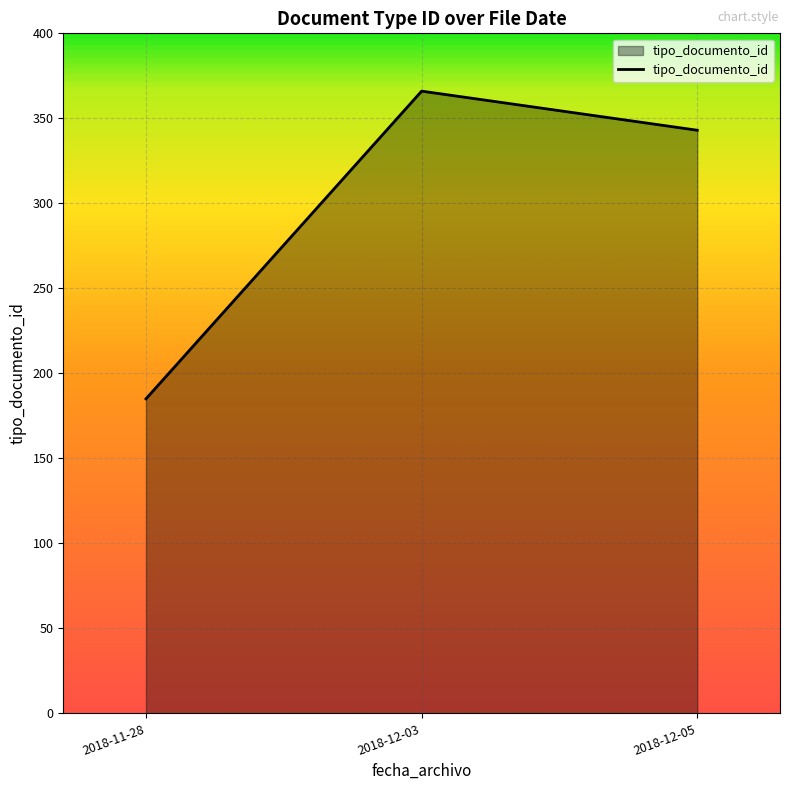

List the labels in order of value, smallest first.

2018-11-28, 2018-12-05, 2018-12-03